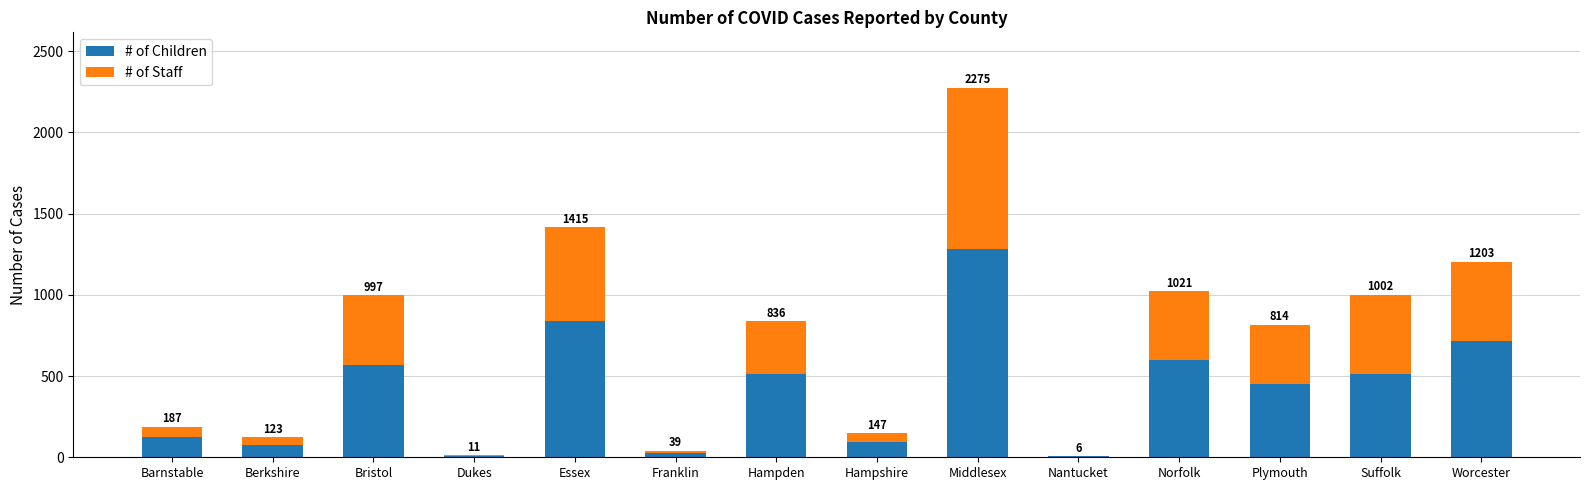

Does the chart contain stacked bars?

Yes